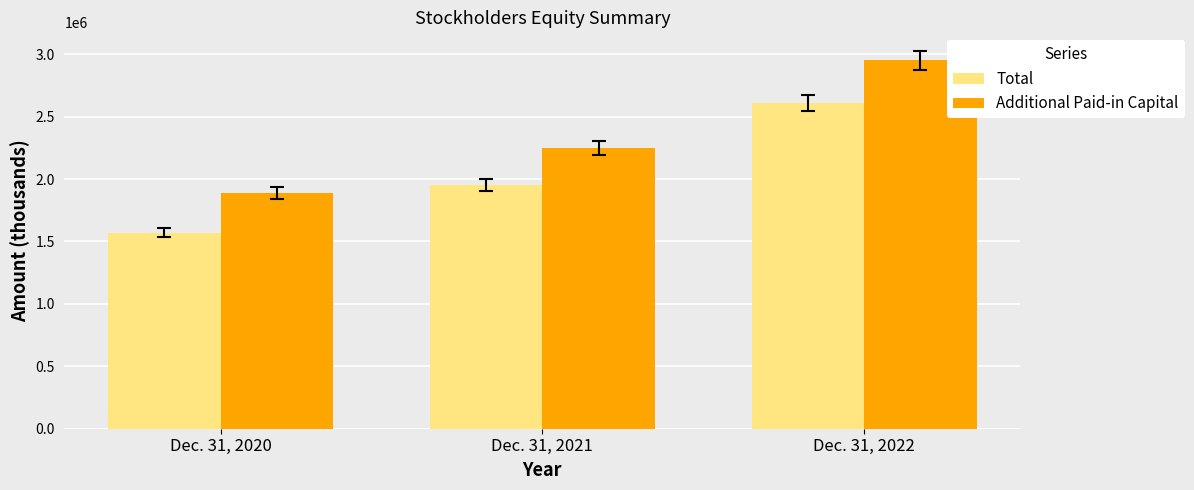

What is the average value of the Additional Paid-in Capital series?

2362749